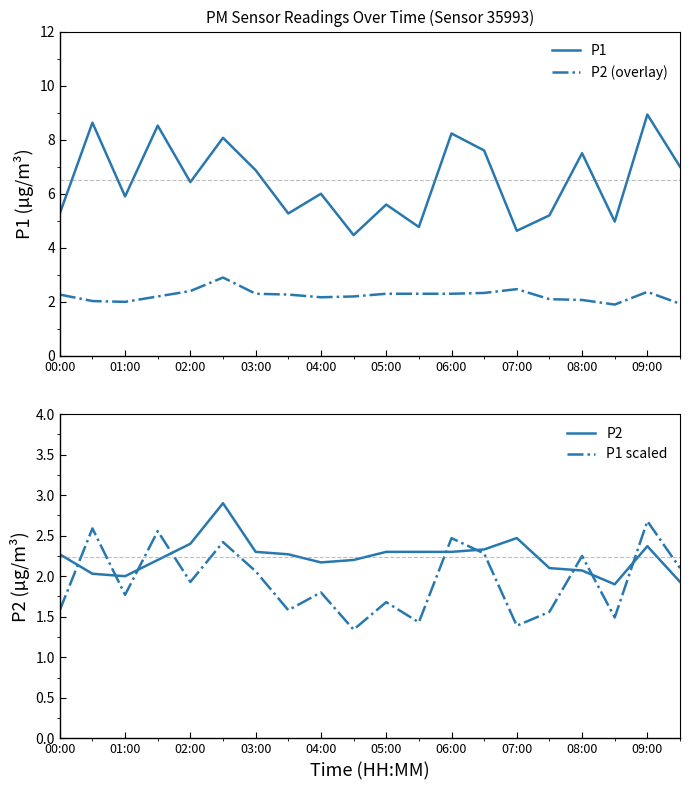

True or false: P2 (overlay) has a value of 2.3 at 03:00.

True